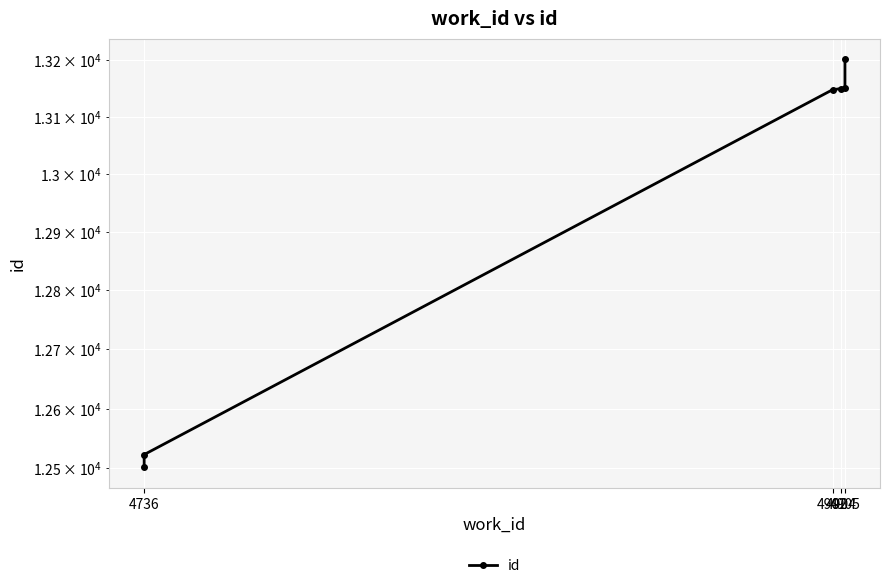

What is the label of the 6th point from the right?

4736